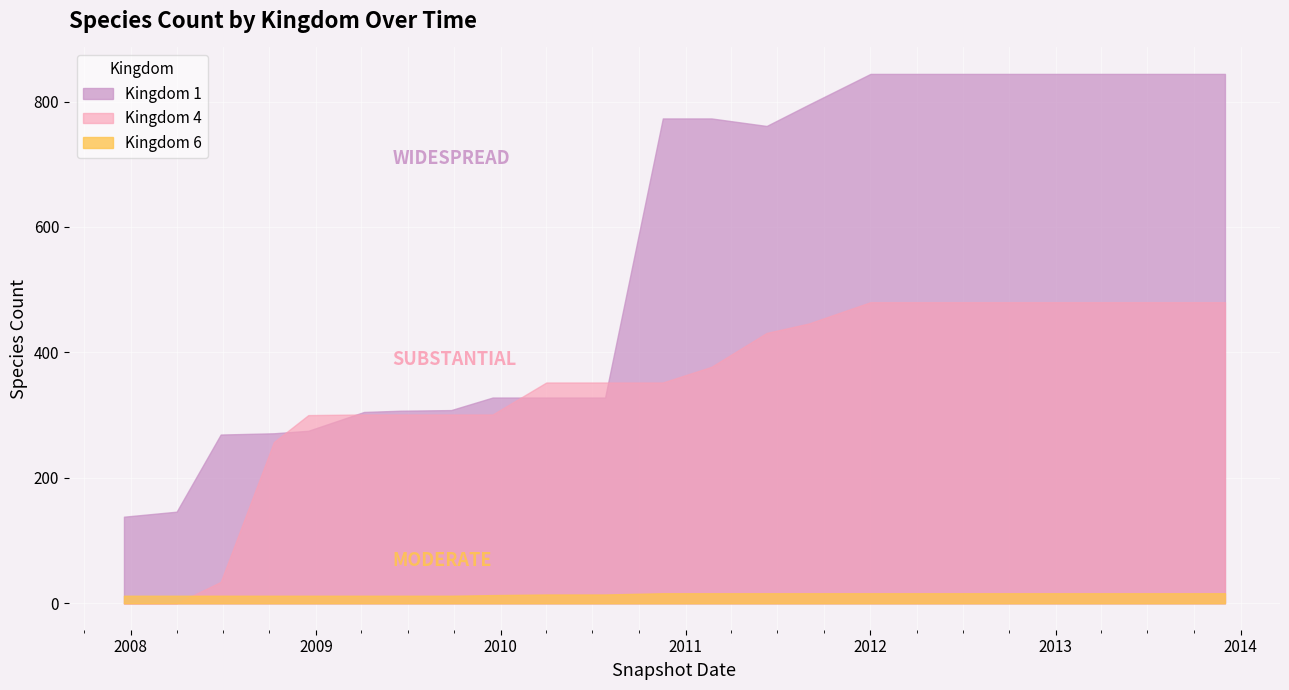

What is the sum of all Kingdom 4 values?

6505